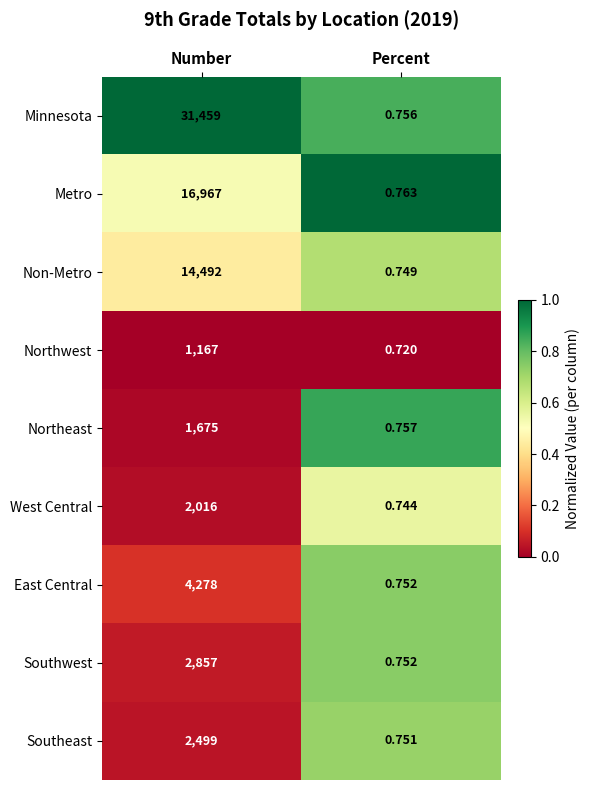

Which label corresponds to the largest value in the chart?

Number